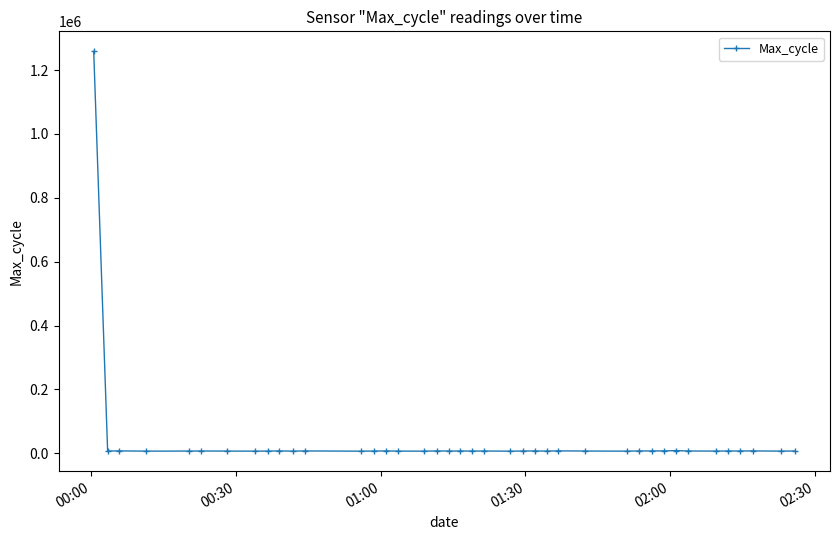

True or false: the data has more than 2 interior local peaks.

True